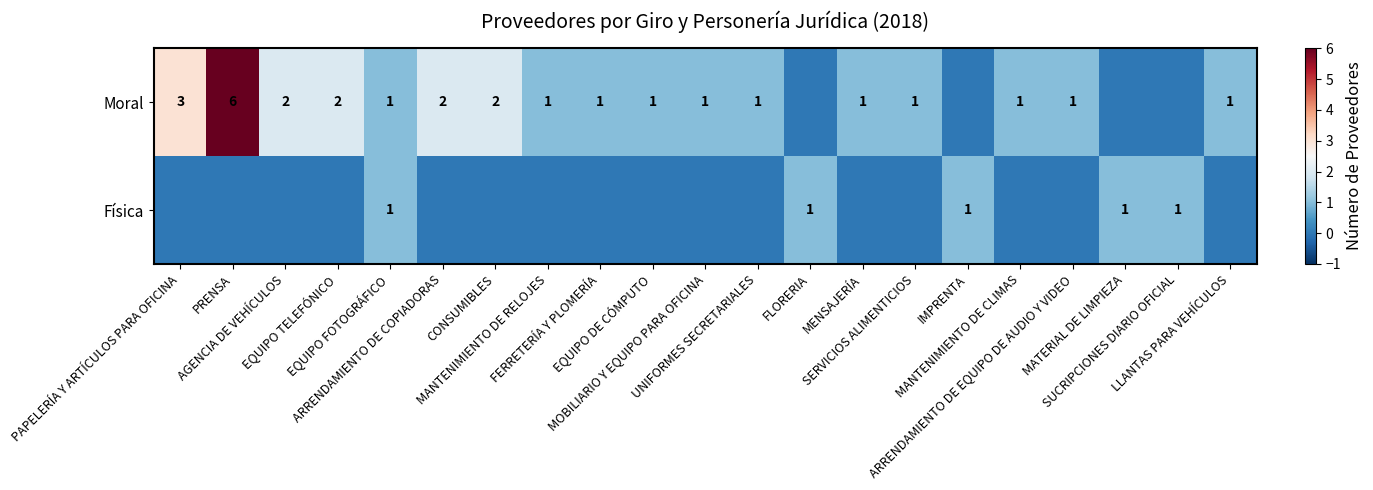

What is the difference between the maximum and minimum values in the Física series?

1